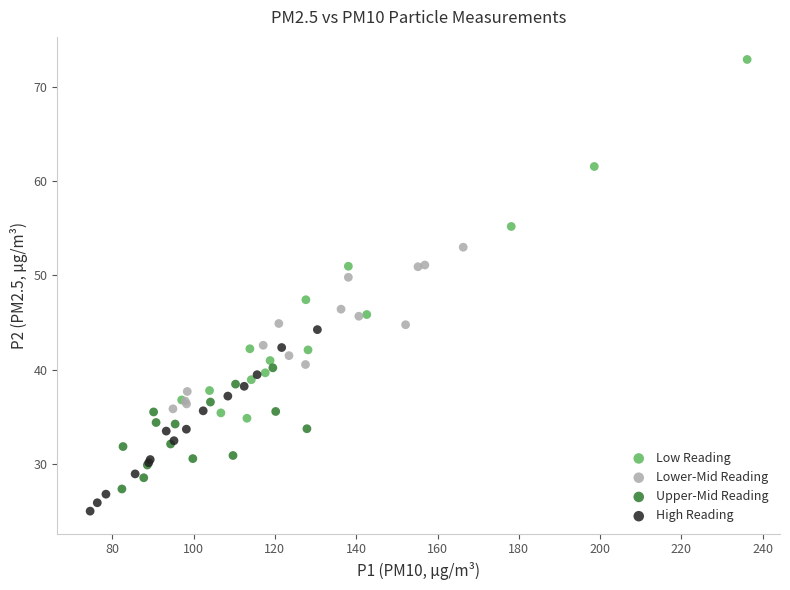

What are all the series names shown in the legend?

Low Reading, Lower-Mid Reading, Upper-Mid Reading, High Reading